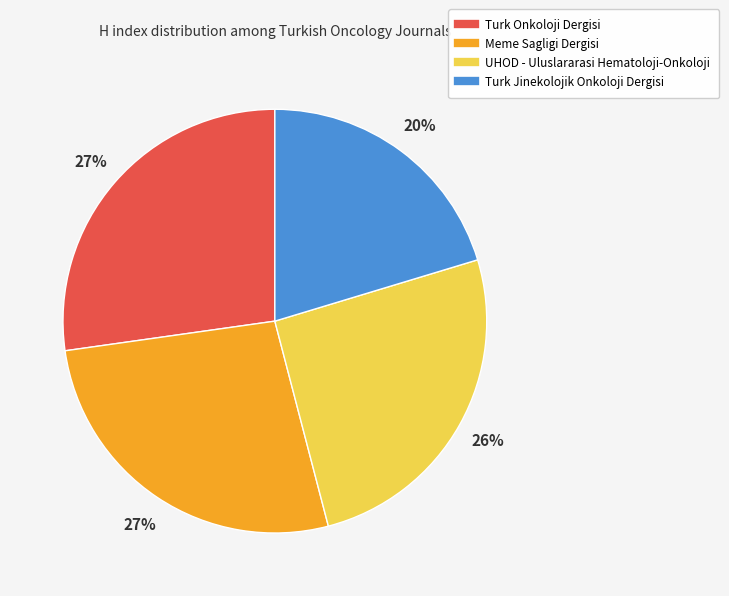

What percentage is the Turk Jinekolojik Onkoloji Dergisi slice, to the nearest percent?

20%